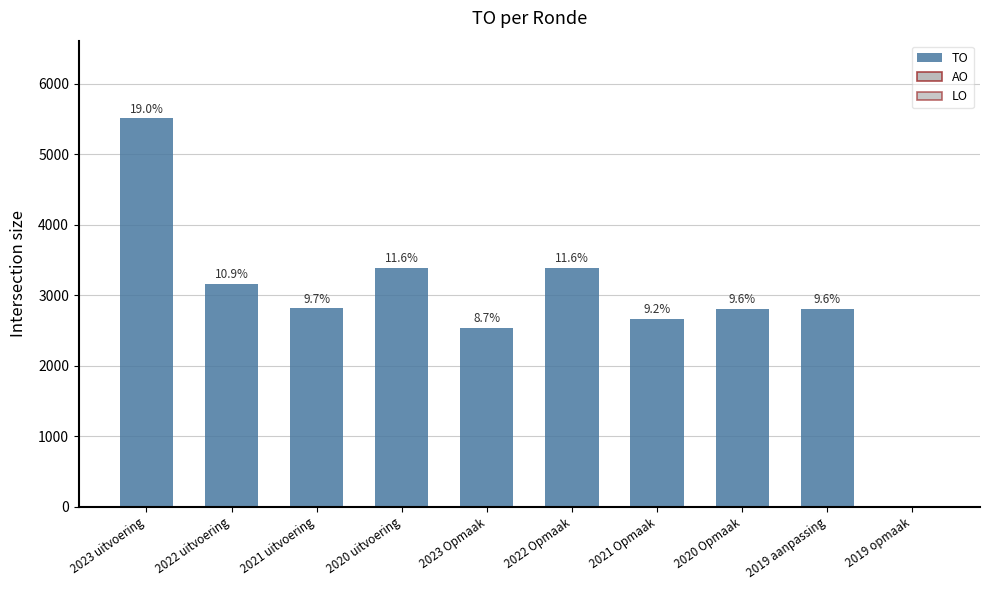

Are the bars horizontal?

No